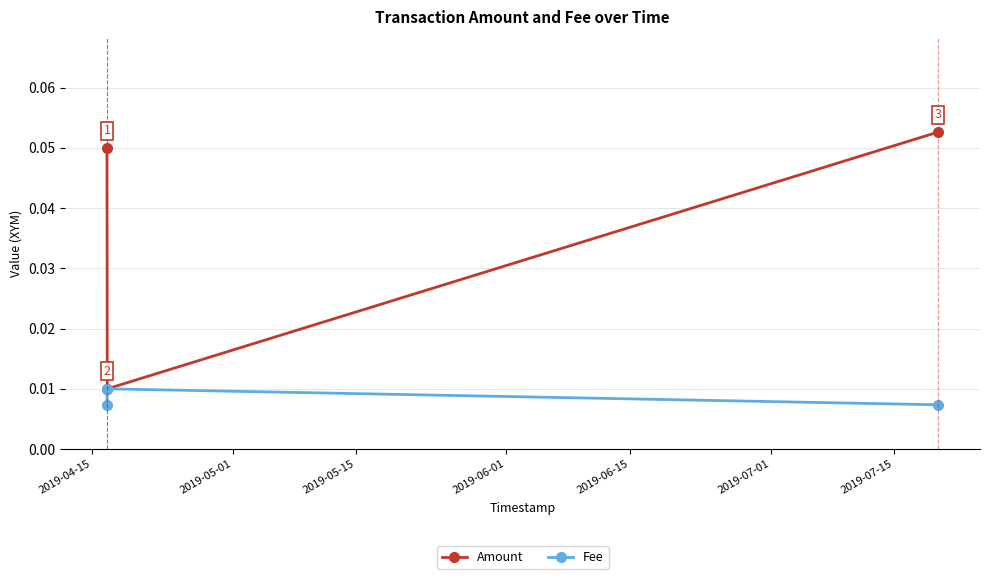

Count the Fee values in the range 0 to 1.

3